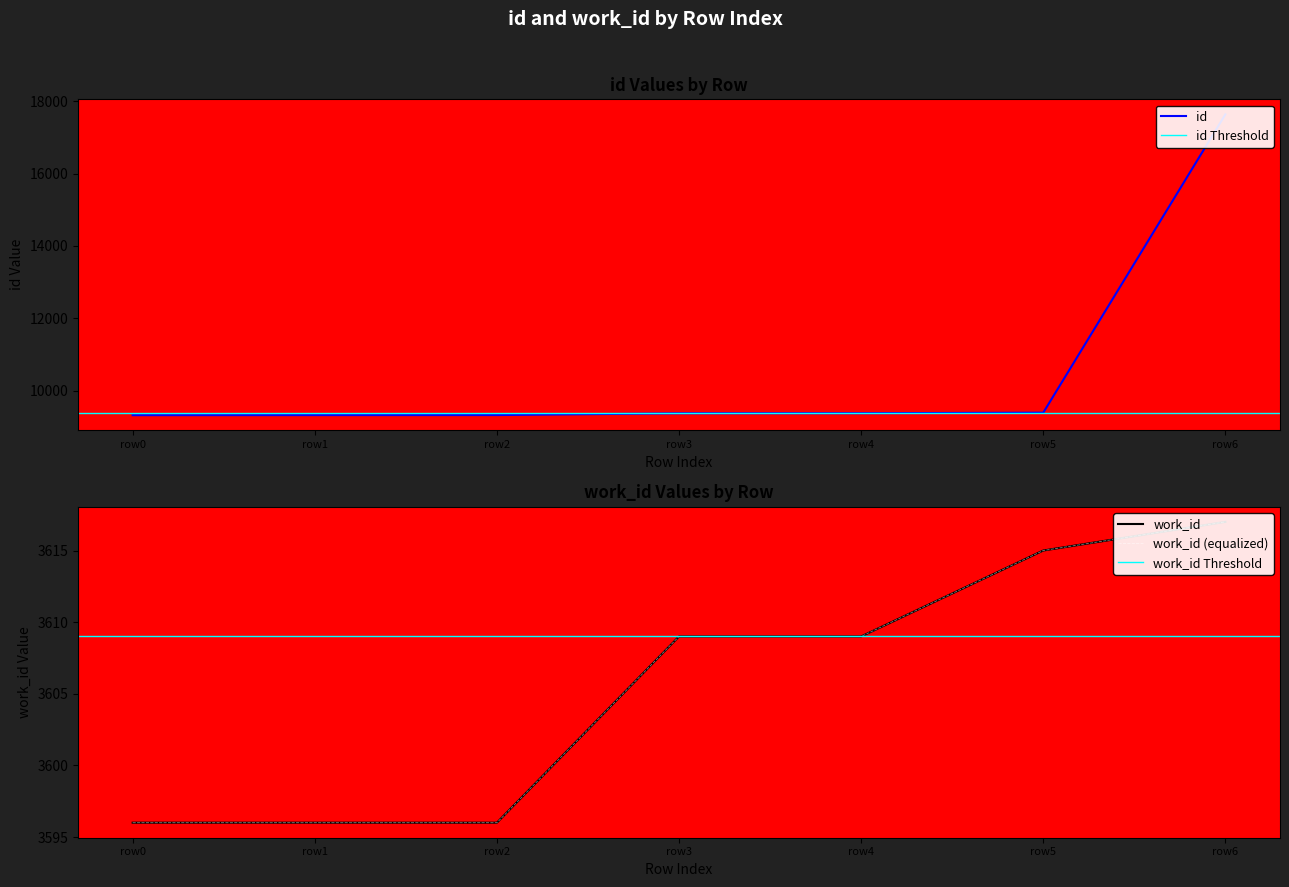

True or false: id and work_id cross at least once.

False